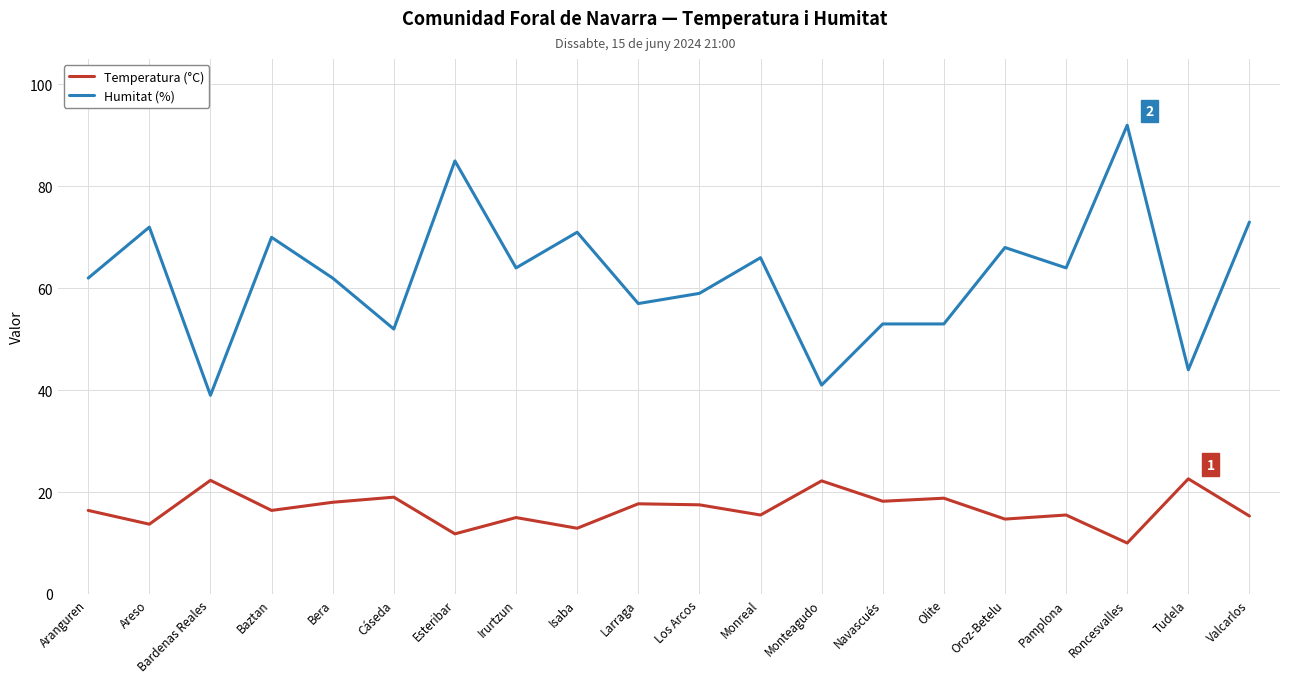

What position from the right is Monteagudo?

8